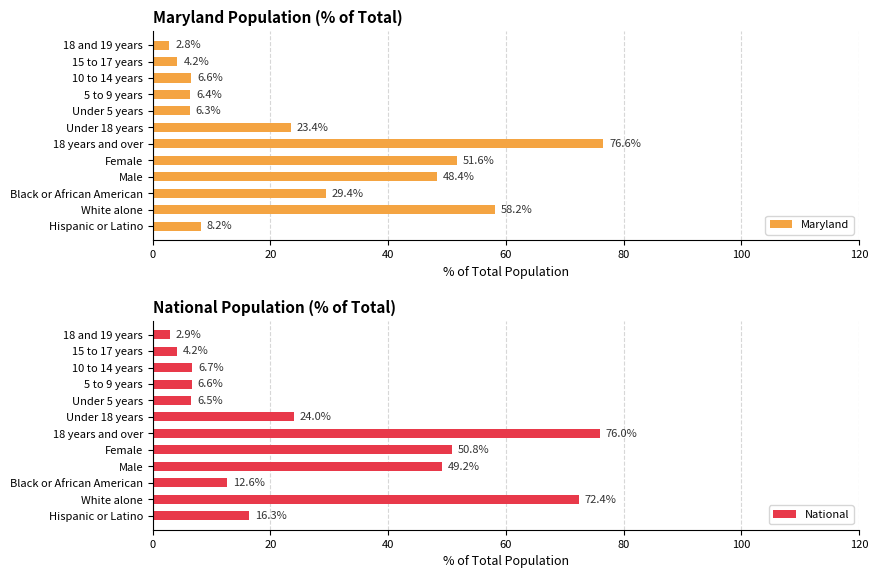

Rank the series by their average value, from lowest to highest.

Maryland, National